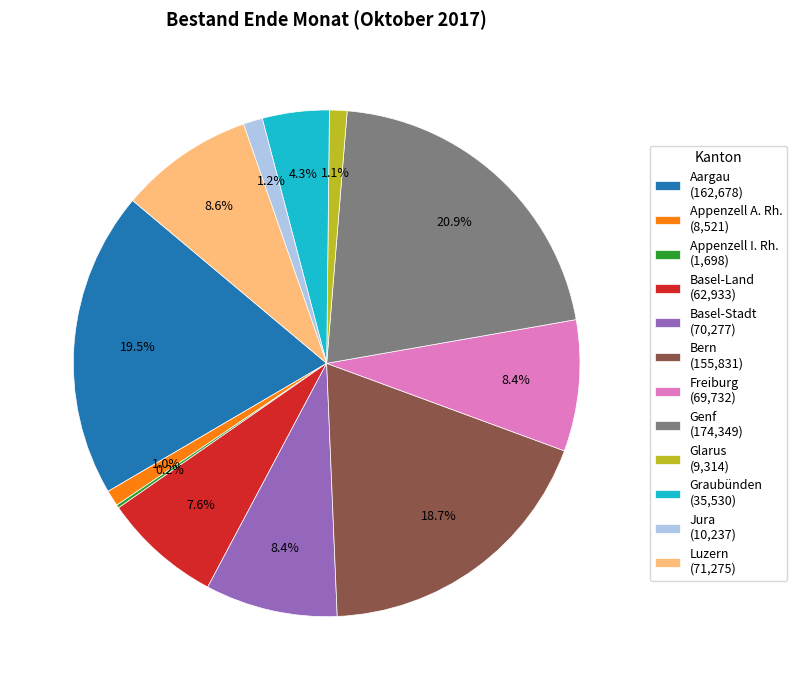

True or false: Bern accounts for 19% of the total.

True